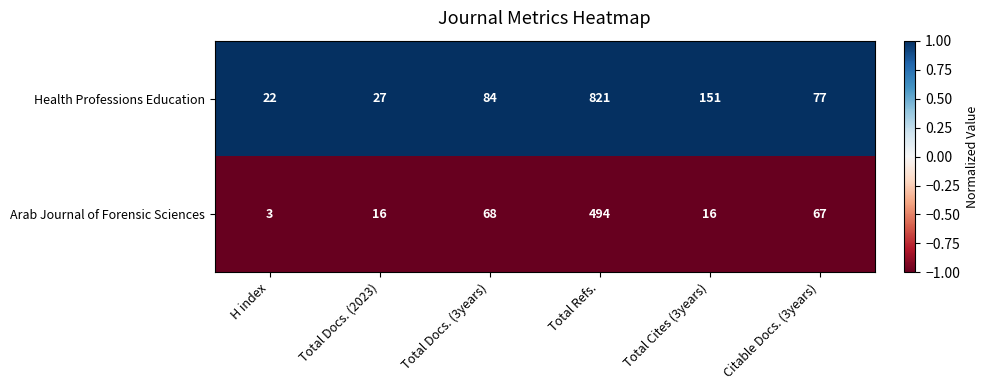

Reading left to right, list all the values displayed in this chart.

Health Professions Education: H index=22	Total Docs. (2023)=27	Total Docs. (3years)=84	Total Refs.=821	Total Cites (3years)=151	Citable Docs. (3years)=77
Arab Journal of Forensic Sciences: H index=3	Total Docs. (2023)=16	Total Docs. (3years)=68	Total Refs.=494	Total Cites (3years)=16	Citable Docs. (3years)=67